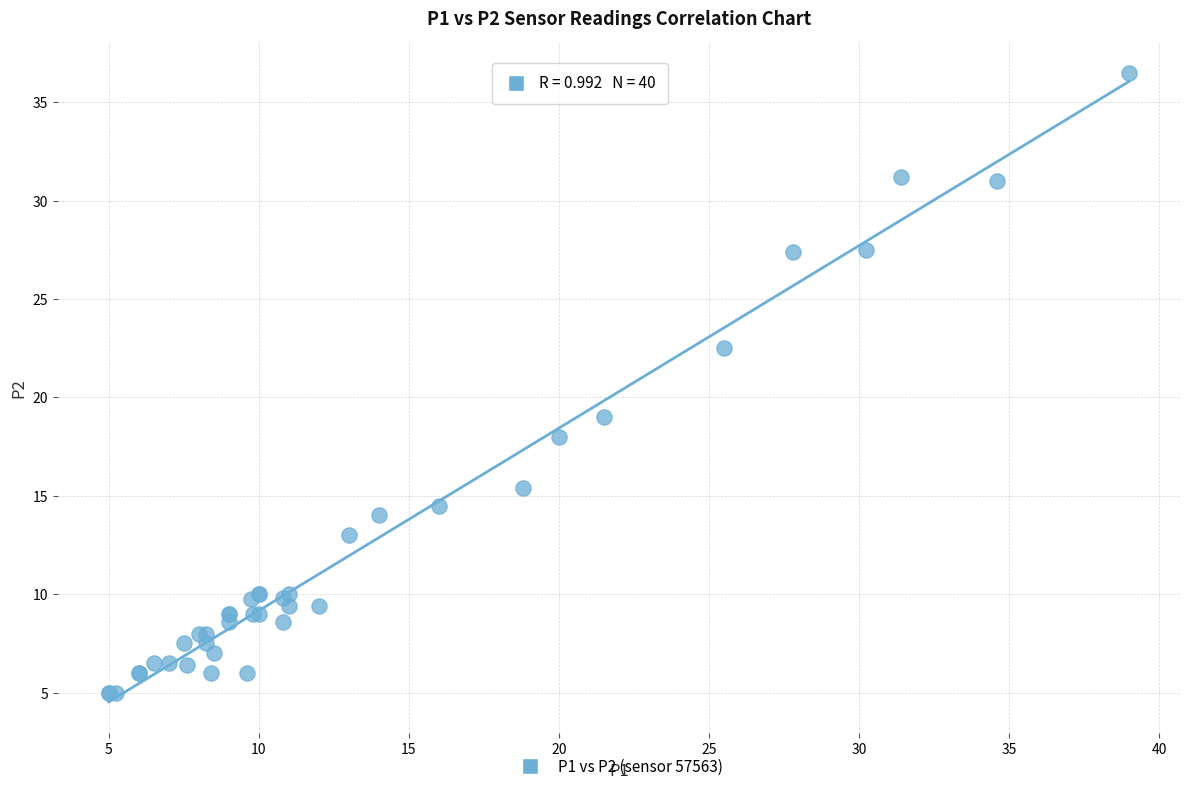

What Y value in the scatter plot is closest to 20?

19.0